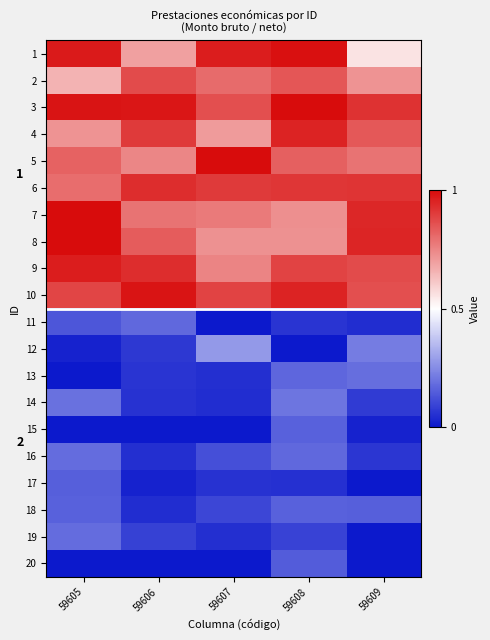

Rank the categories by 11 value from highest to lowest.

59606, 59605, 59608, 59609, 59607